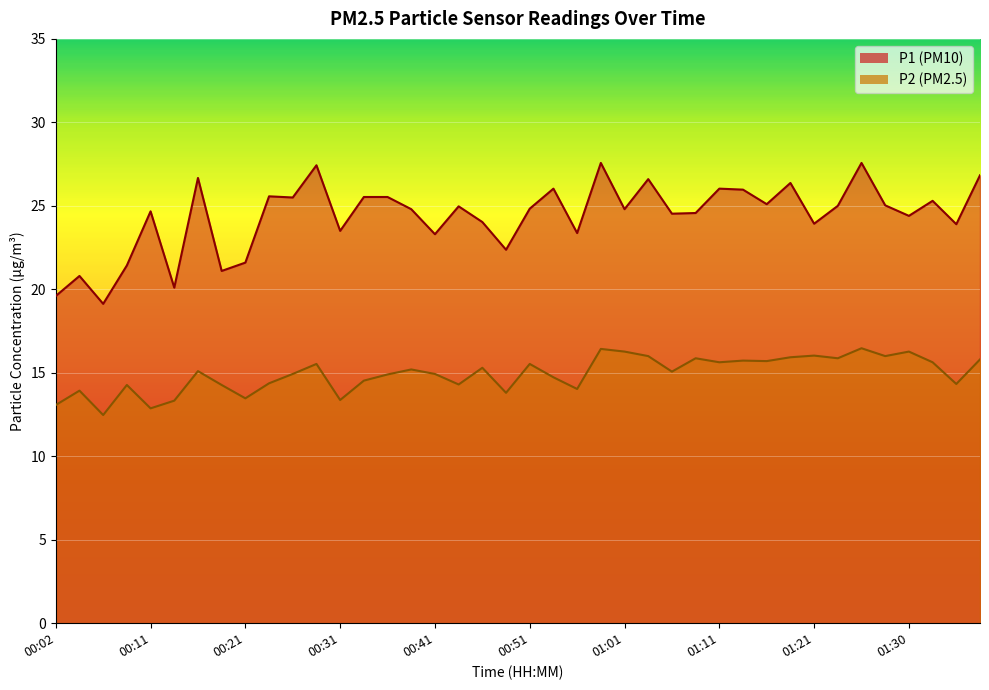

At which category does the chart reach its peak across all series?

00:59